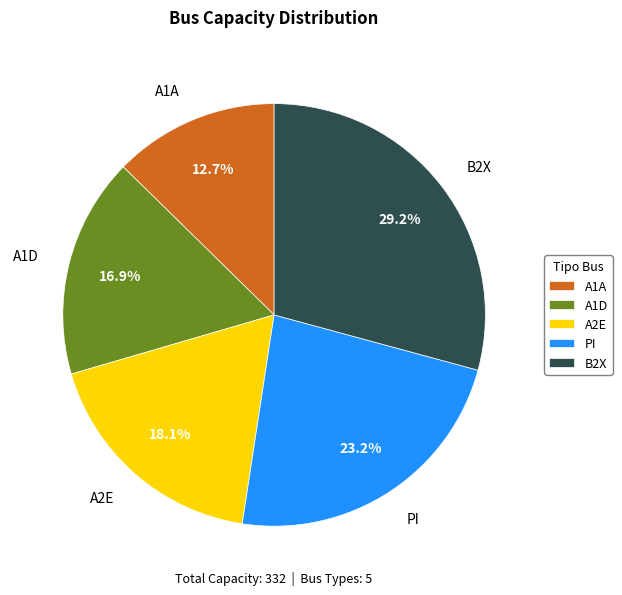

How many segments does this pie chart have?

5